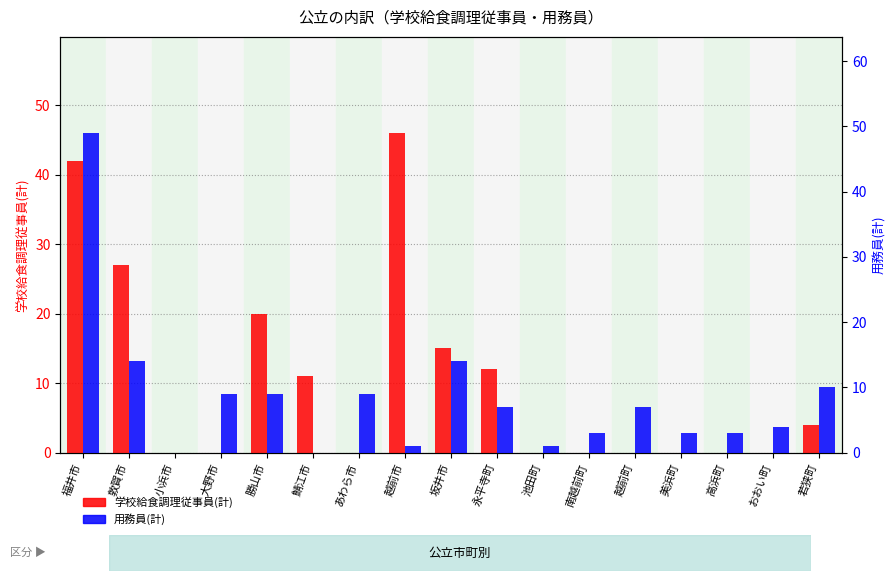

How many bars are there in total?

34